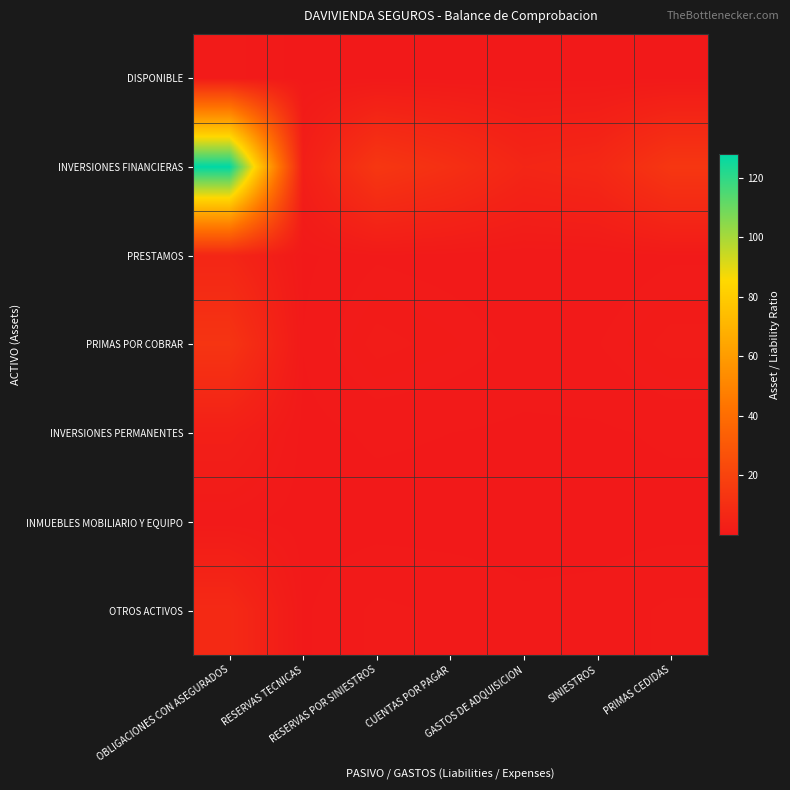

Reading left to right, list all the values displayed in this chart.

DISPONIBLE: OBLIGACIONES CON ASEGURADOS=1.0	RESERVAS TECNICAS=0.0	RESERVAS POR SINIESTROS=0.1	CUENTAS POR PAGAR=0.1	GASTOS DE ADQUISICION=0.0	SINIESTROS=0.1	PRIMAS CEDIDAS=0.1
INVERSIONES FINANCIERAS: OBLIGACIONES CON ASEGURADOS=128.1	RESERVAS TECNICAS=2.8	RESERVAS POR SINIESTROS=14.2	CUENTAS POR PAGAR=10.7	GASTOS DE ADQUISICION=6.0	SINIESTROS=7.2	PRIMAS CEDIDAS=14.1
PRESTAMOS: OBLIGACIONES CON ASEGURADOS=6.1	RESERVAS TECNICAS=0.1	RESERVAS POR SINIESTROS=0.7	CUENTAS POR PAGAR=0.5	GASTOS DE ADQUISICION=0.3	SINIESTROS=0.3	PRIMAS CEDIDAS=0.7
PRIMAS POR COBRAR: OBLIGACIONES CON ASEGURADOS=13.0	RESERVAS TECNICAS=0.3	RESERVAS POR SINIESTROS=1.4	CUENTAS POR PAGAR=1.1	GASTOS DE ADQUISICION=0.6	SINIESTROS=0.7	PRIMAS CEDIDAS=1.4
INVERSIONES PERMANENTES: OBLIGACIONES CON ASEGURADOS=3.1	RESERVAS TECNICAS=0.1	RESERVAS POR SINIESTROS=0.3	CUENTAS POR PAGAR=0.3	GASTOS DE ADQUISICION=0.1	SINIESTROS=0.2	PRIMAS CEDIDAS=0.3
INMUEBLES MOBILIARIO Y EQUIPO: OBLIGACIONES CON ASEGURADOS=0.4	RESERVAS TECNICAS=0.0	RESERVAS POR SINIESTROS=0.0	CUENTAS POR PAGAR=0.0	GASTOS DE ADQUISICION=0.0	SINIESTROS=0.0	PRIMAS CEDIDAS=0.0
OTROS ACTIVOS: OBLIGACIONES CON ASEGURADOS=8.0	RESERVAS TECNICAS=0.2	RESERVAS POR SINIESTROS=0.9	CUENTAS POR PAGAR=0.7	GASTOS DE ADQUISICION=0.4	SINIESTROS=0.4	PRIMAS CEDIDAS=0.9